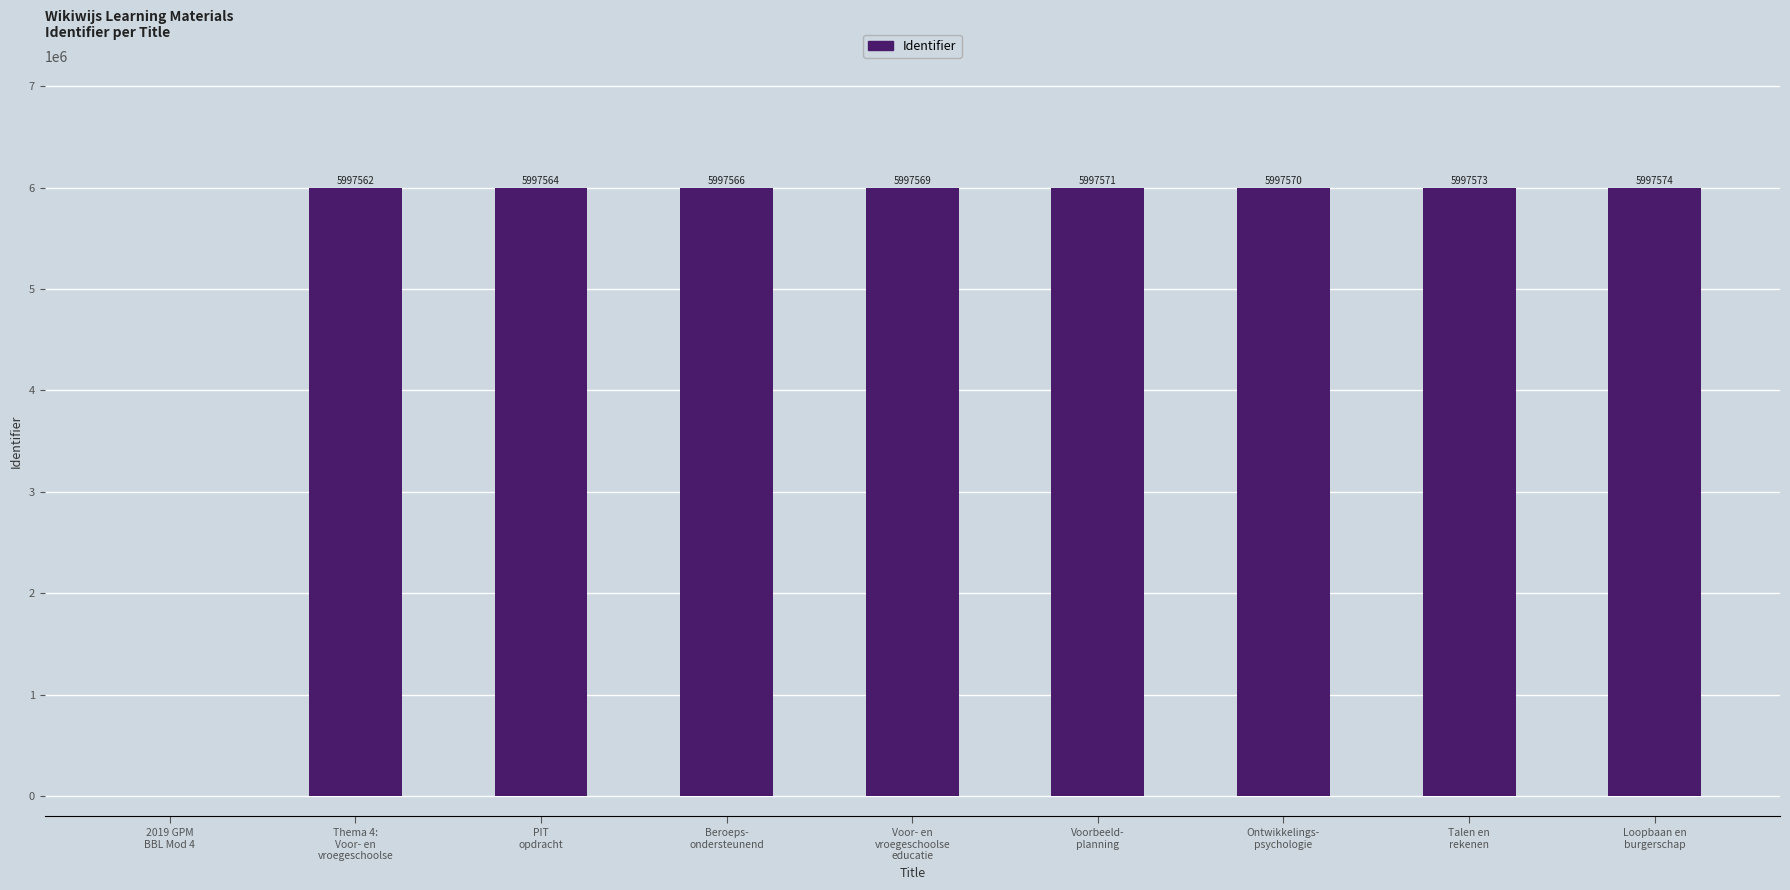

What is the change in value from 2019 GPM
BBL Mod 4 to PIT
opdracht?

+5997564